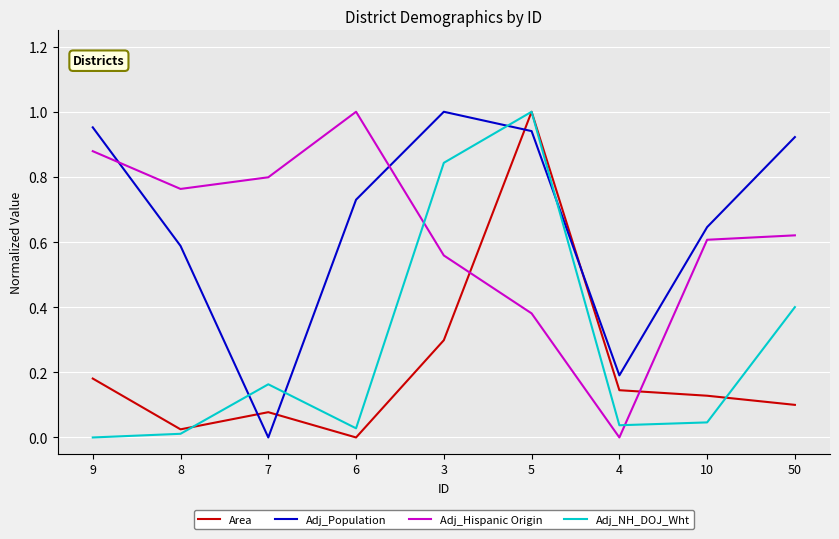

What are all the series names shown in the legend?

Area, Adj_Population, Adj_Hispanic Origin, Adj_NH_DOJ_Wht